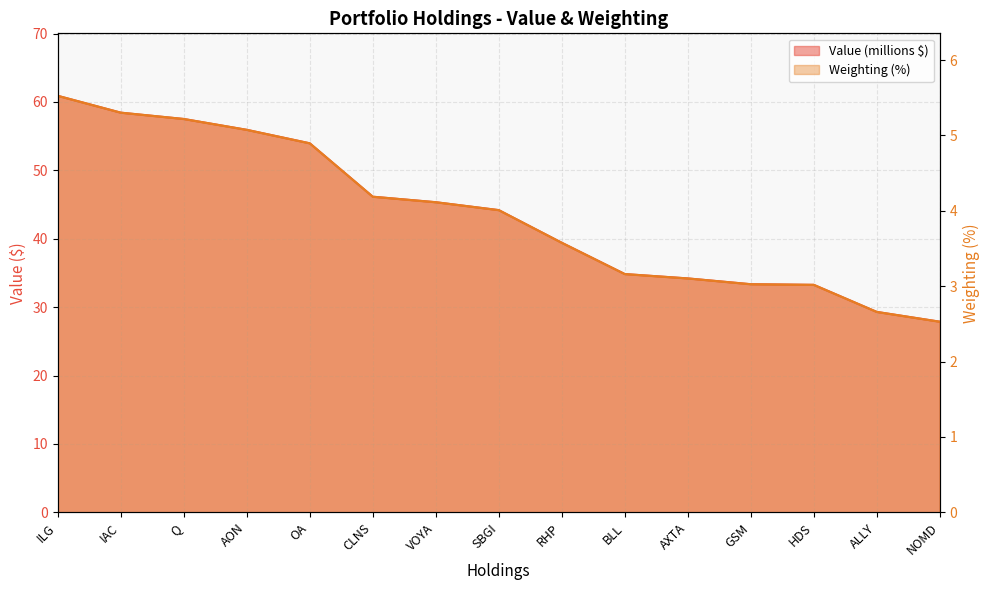

Which series changed the most between ILG and IAC?

Value (millions)